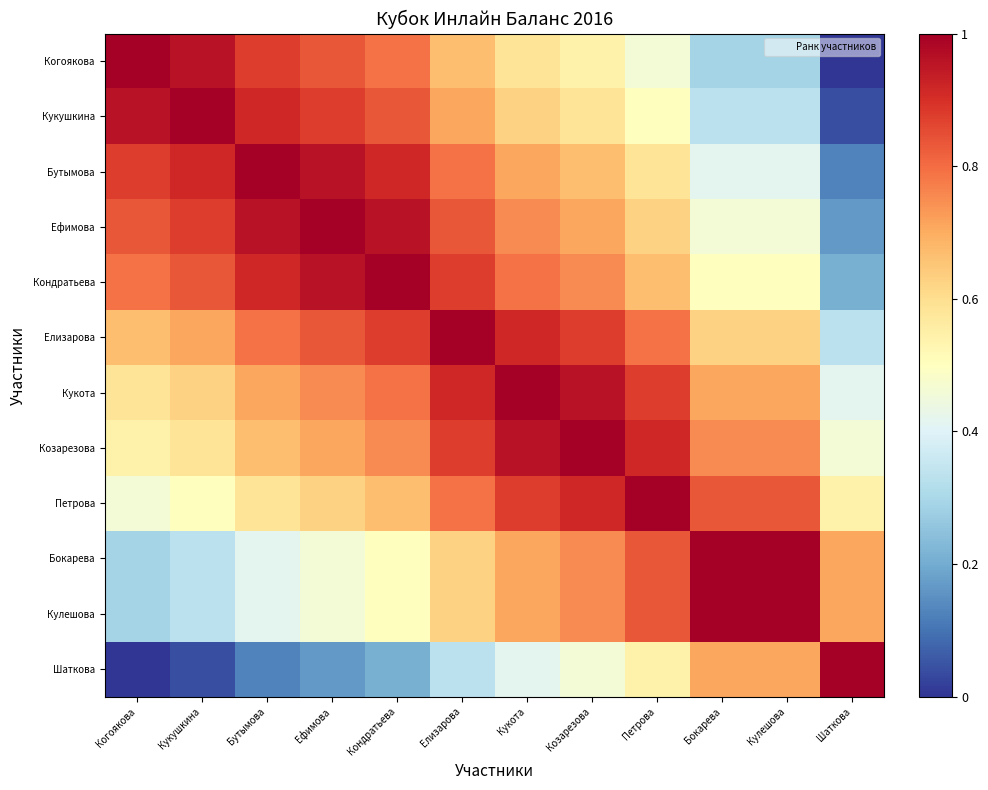

Reading right to left, list all the values displayed in this chart.

Когоякова: Шаткова=0.0	Кулешова=0.3	Бокарева=0.3	Петрова=0.5	Козарезова=0.5	Кукота=0.6	Елизарова=0.7	Кондратьева=0.8	Ефимова=0.8	Бутымова=0.9	Кукушкина=1.0	Когоякова=1.0
Кукушкина: Шаткова=0.0	Кулешова=0.3	Бокарева=0.3	Петрова=0.5	Козарезова=0.6	Кукота=0.6	Елизарова=0.7	Кондратьева=0.8	Ефимова=0.9	Бутымова=0.9	Кукушкина=1.0	Когоякова=1.0
Бутымова: Шаткова=0.1	Кулешова=0.4	Бокарева=0.4	Петрова=0.6	Козарезова=0.7	Кукота=0.7	Елизарова=0.8	Кондратьева=0.9	Ефимова=1.0	Бутымова=1.0	Кукушкина=0.9	Когоякова=0.9
Ефимова: Шаткова=0.2	Кулешова=0.5	Бокарева=0.5	Петрова=0.6	Козарезова=0.7	Кукота=0.8	Елизарова=0.8	Кондратьева=1.0	Ефимова=1.0	Бутымова=1.0	Кукушкина=0.9	Когоякова=0.8
Кондратьева: Шаткова=0.2	Кулешова=0.5	Бокарева=0.5	Петрова=0.7	Козарезова=0.8	Кукота=0.8	Елизарова=0.9	Кондратьева=1.0	Ефимова=1.0	Бутымова=0.9	Кукушкина=0.8	Когоякова=0.8
Елизарова: Шаткова=0.3	Кулешова=0.6	Бокарева=0.6	Петрова=0.8	Козарезова=0.9	Кукота=0.9	Елизарова=1.0	Кондратьева=0.9	Ефимова=0.8	Бутымова=0.8	Кукушкина=0.7	Когоякова=0.7
Кукота: Шаткова=0.4	Кулешова=0.7	Бокарева=0.7	Петрова=0.9	Козарезова=1.0	Кукота=1.0	Елизарова=0.9	Кондратьева=0.8	Ефимова=0.8	Бутымова=0.7	Кукушкина=0.6	Когоякова=0.6
Козарезова: Шаткова=0.5	Кулешова=0.8	Бокарева=0.8	Петрова=0.9	Козарезова=1.0	Кукота=1.0	Елизарова=0.9	Кондратьева=0.8	Ефимова=0.7	Бутымова=0.7	Кукушкина=0.6	Когоякова=0.5
Петрова: Шаткова=0.5	Кулешова=0.8	Бокарева=0.8	Петрова=1.0	Козарезова=0.9	Кукота=0.9	Елизарова=0.8	Кондратьева=0.7	Ефимова=0.6	Бутымова=0.6	Кукушкина=0.5	Когоякова=0.5
Бокарева: Шаткова=0.7	Кулешова=1.0	Бокарева=1.0	Петрова=0.8	Козарезова=0.8	Кукота=0.7	Елизарова=0.6	Кондратьева=0.5	Ефимова=0.5	Бутымова=0.4	Кукушкина=0.3	Когоякова=0.3
Кулешова: Шаткова=0.7	Кулешова=1.0	Бокарева=1.0	Петрова=0.8	Козарезова=0.8	Кукота=0.7	Елизарова=0.6	Кондратьева=0.5	Ефимова=0.5	Бутымова=0.4	Кукушкина=0.3	Когоякова=0.3
Шаткова: Шаткова=1.0	Кулешова=0.7	Бокарева=0.7	Петрова=0.5	Козарезова=0.5	Кукота=0.4	Елизарова=0.3	Кондратьева=0.2	Ефимова=0.2	Бутымова=0.1	Кукушкина=0.0	Когоякова=0.0